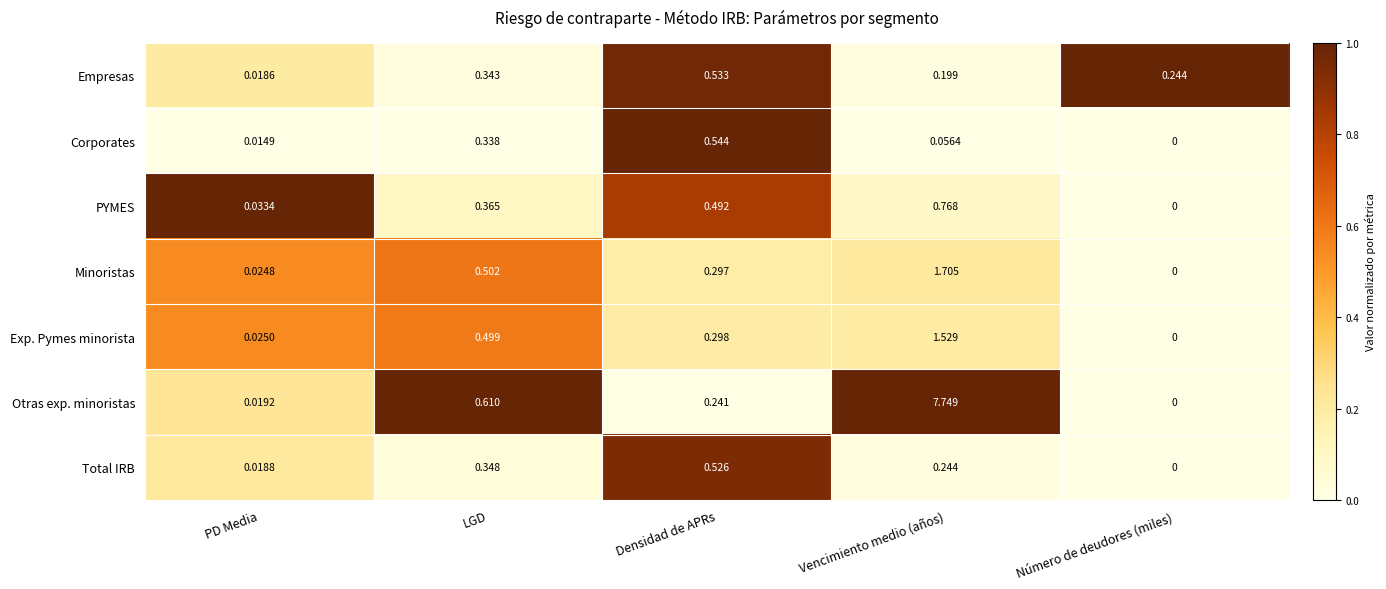

At which category is the sum across all series the highest?

Vencimiento medio (años)